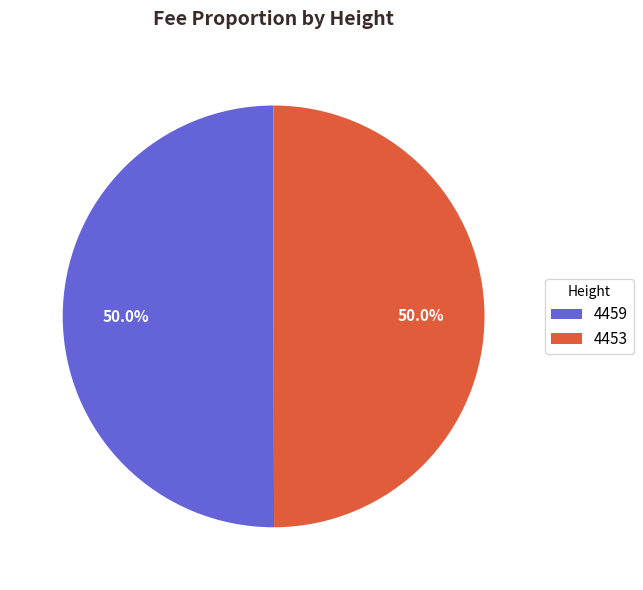

Is it true that 4459 is 50% of the pie?

True